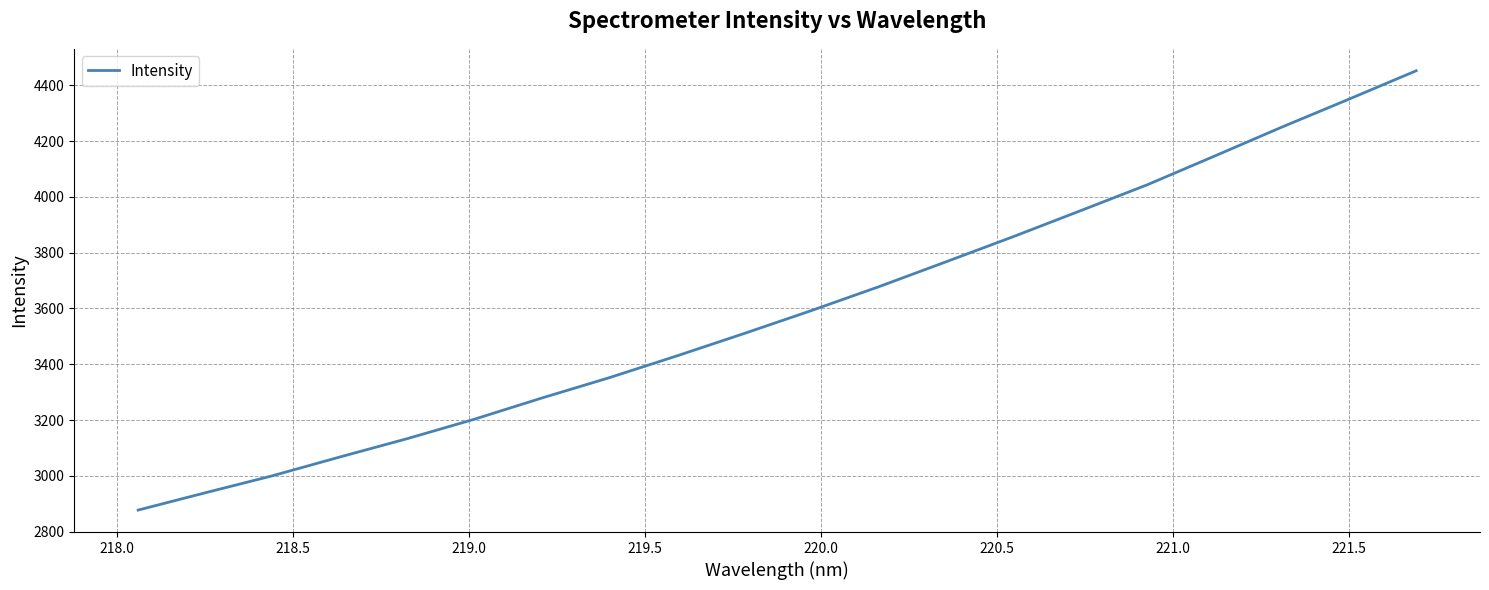

What is the smallest value displayed?

2877.2